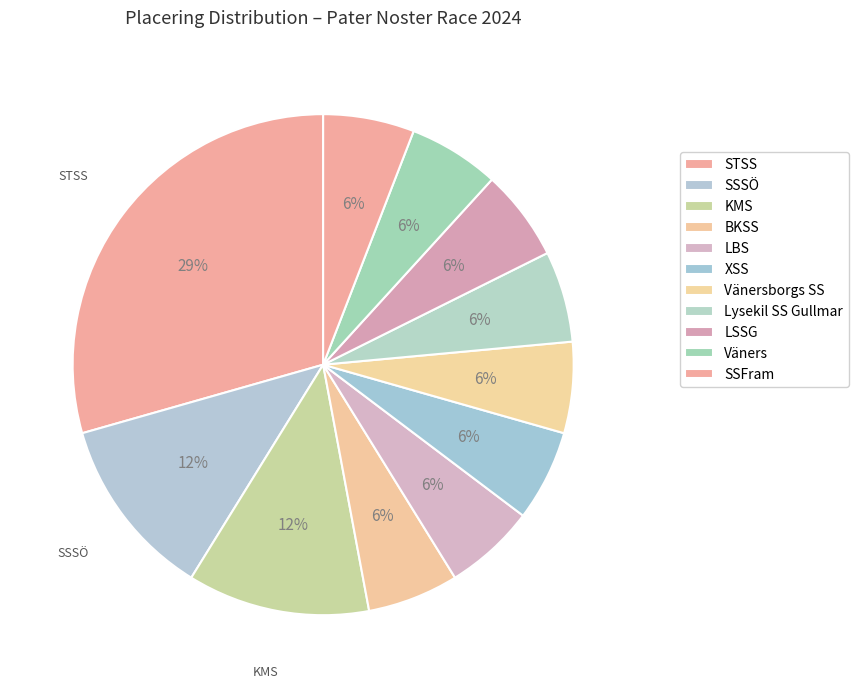

Count the number of slices in the pie.

11